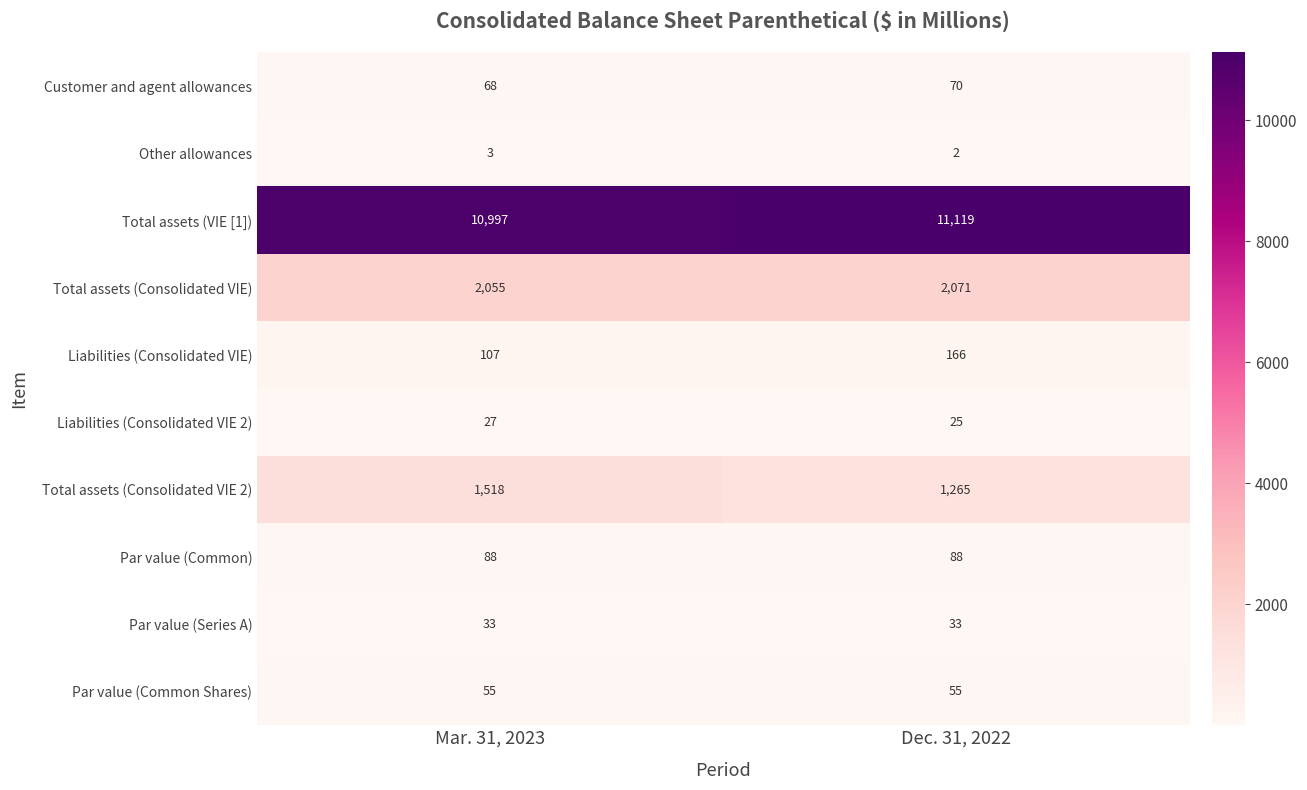

Which series has the largest total across all categories?

Total assets (VIE [1])